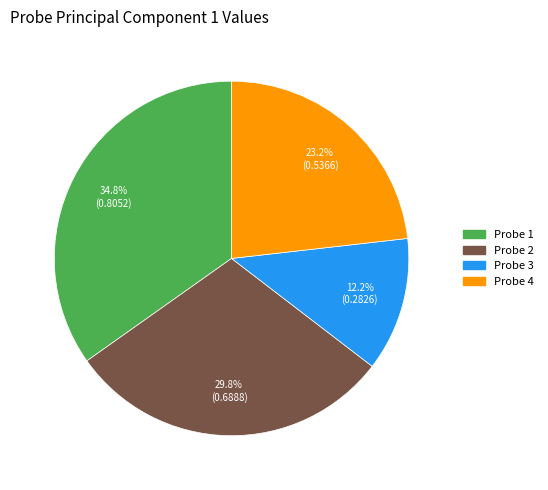

Does any single category account for the majority?

No